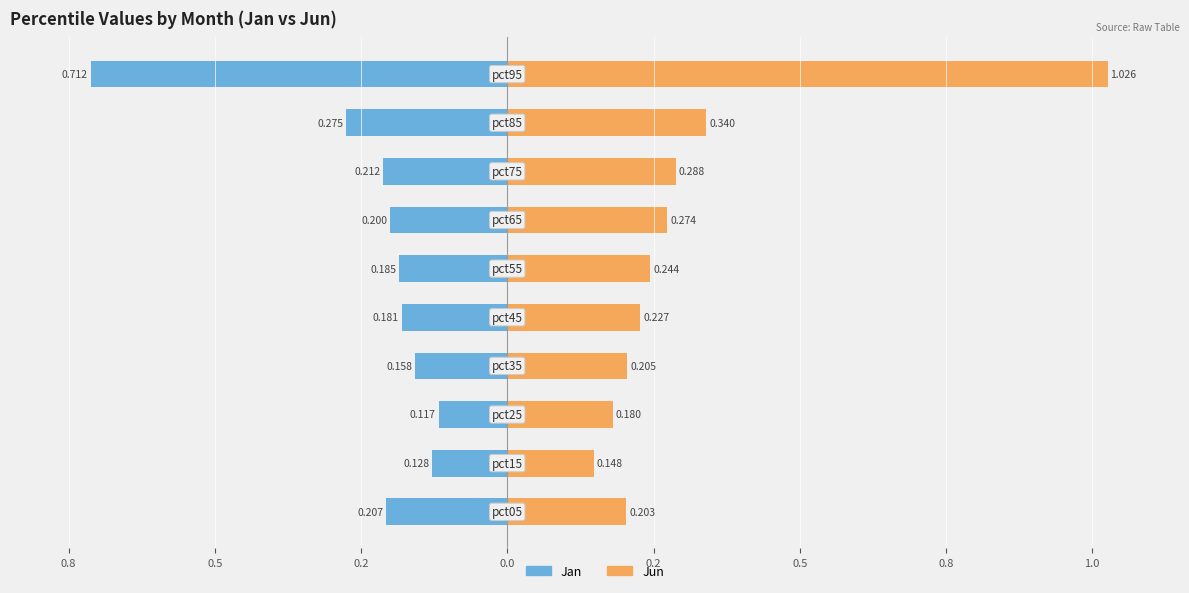

List the series in order of their overall mean, highest first.

Jun, Jan